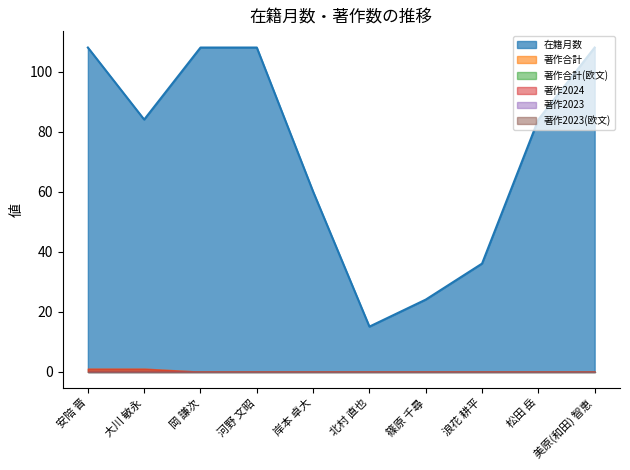

Reading left to right, extract all data points from this chart.

在籍月数: 安陪 晋=108	大川 敏永=84	岡 謙次=108	河野 文昭=108	岸本 卓大=60	北村 直也=15	篠原 千尋=24	浪花 耕平=36	松田 岳=84	美原(和田) 智恵=108
著作合計: 安陪 晋=1	大川 敏永=1	岡 謙次=0	河野 文昭=0	岸本 卓大=0	北村 直也=0	篠原 千尋=0	浪花 耕平=0	松田 岳=0	美原(和田) 智恵=0
著作合計(欧文): 安陪 晋=0	大川 敏永=0	岡 謙次=0	河野 文昭=0	岸本 卓大=0	北村 直也=0	篠原 千尋=0	浪花 耕平=0	松田 岳=0	美原(和田) 智恵=0
著作2024: 安陪 晋=1	大川 敏永=1	岡 謙次=0	河野 文昭=0	岸本 卓大=0	北村 直也=0	篠原 千尋=0	浪花 耕平=0	松田 岳=0	美原(和田) 智恵=0
著作2023: 安陪 晋=0	大川 敏永=0	岡 謙次=0	河野 文昭=0	岸本 卓大=0	北村 直也=0	篠原 千尋=0	浪花 耕平=0	松田 岳=0	美原(和田) 智恵=0
著作2023(欧文): 安陪 晋=0	大川 敏永=0	岡 謙次=0	河野 文昭=0	岸本 卓大=0	北村 直也=0	篠原 千尋=0	浪花 耕平=0	松田 岳=0	美原(和田) 智恵=0